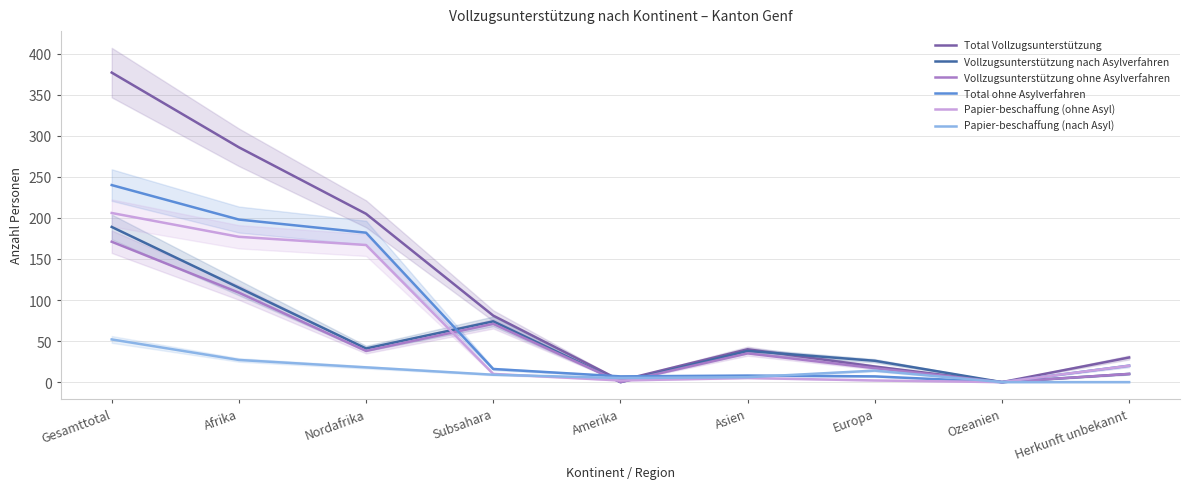

What is the spread (max minus min) of values at Nordafrika?

187